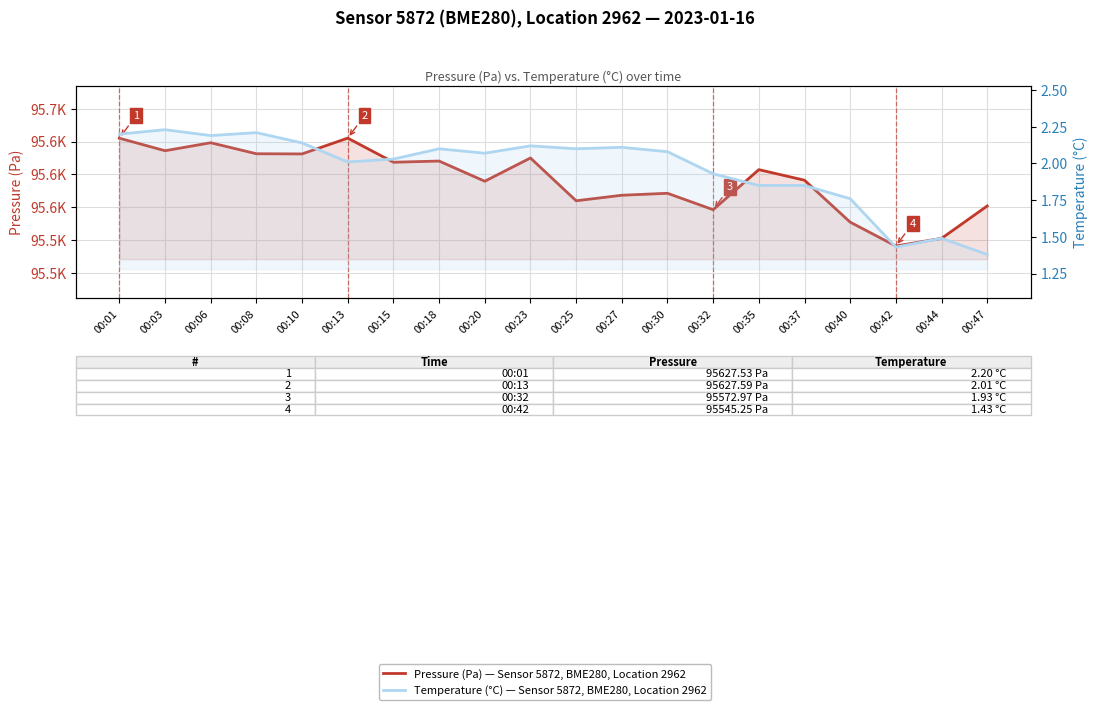

What is the smallest value displayed?

1.4